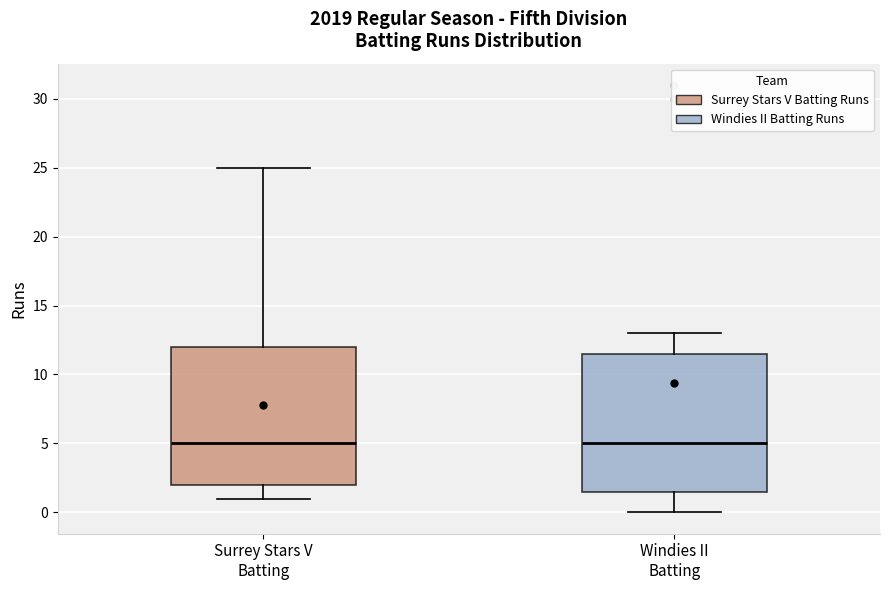

Reading left to right, transcribe this box plot: for each box, give where its median line is, the range the box spans, and where its two whiskers end, as read against the y-axis. The values are not printed on the chart, so give them approximately, as read against the axis.

Surrey Stars V Batting: median 5.0, box 2.0 to 12.0, whiskers 1.0 to 25.0
Windies II Batting: median 5.0, box 1.5 to 11.5, whiskers 0.0 to 13.0